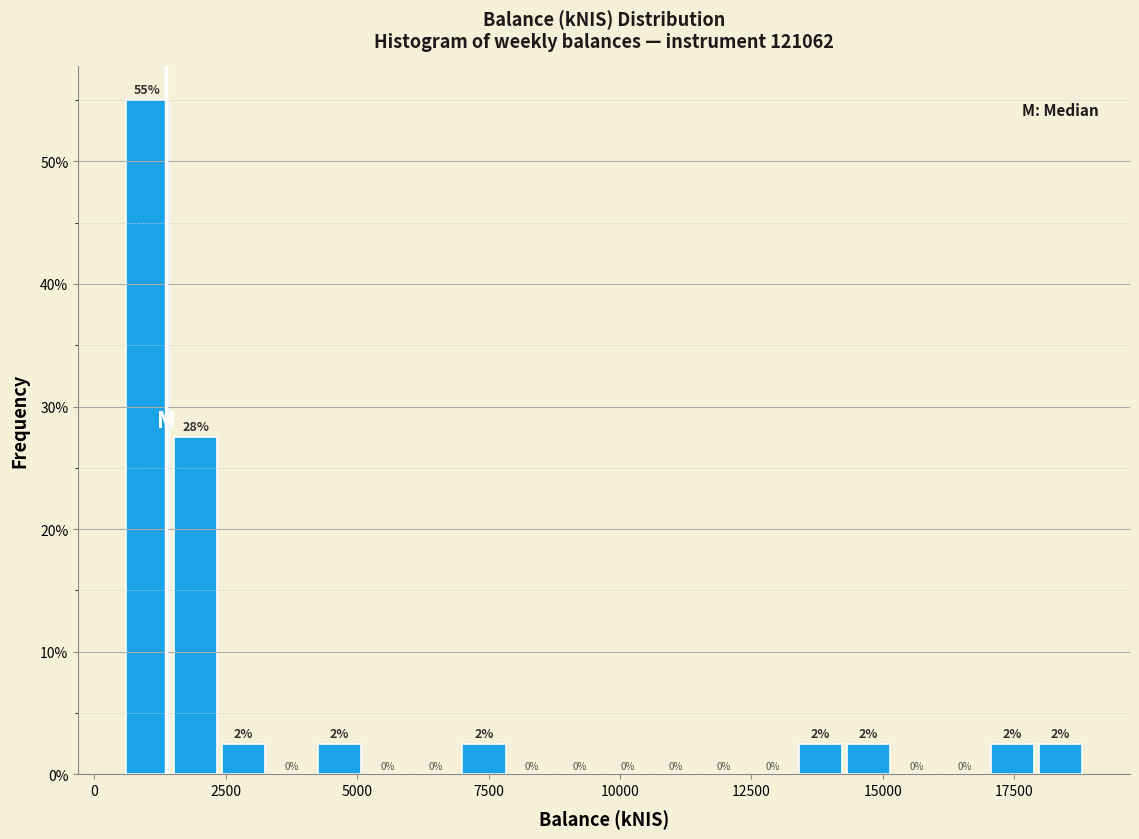

Read against the x-axis, roughly where is the centre of the tallest bar?

1000